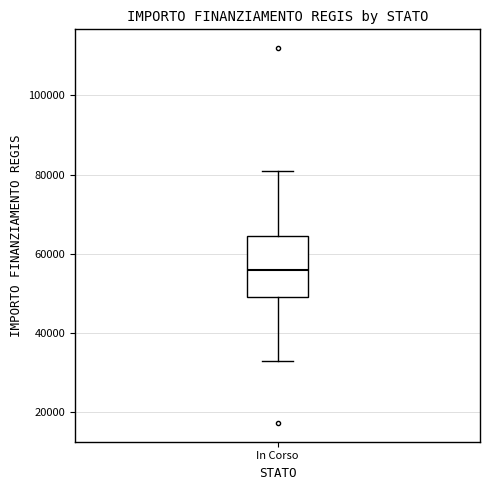

Read this box plot against the y-axis: the position of the median line, the range covered by the box, and the ends of both whiskers. The values are not printed on the chart, so give them approximately, as read against the axis.

median 56000, box 50000 to 64000, whiskers 32000 to 80000